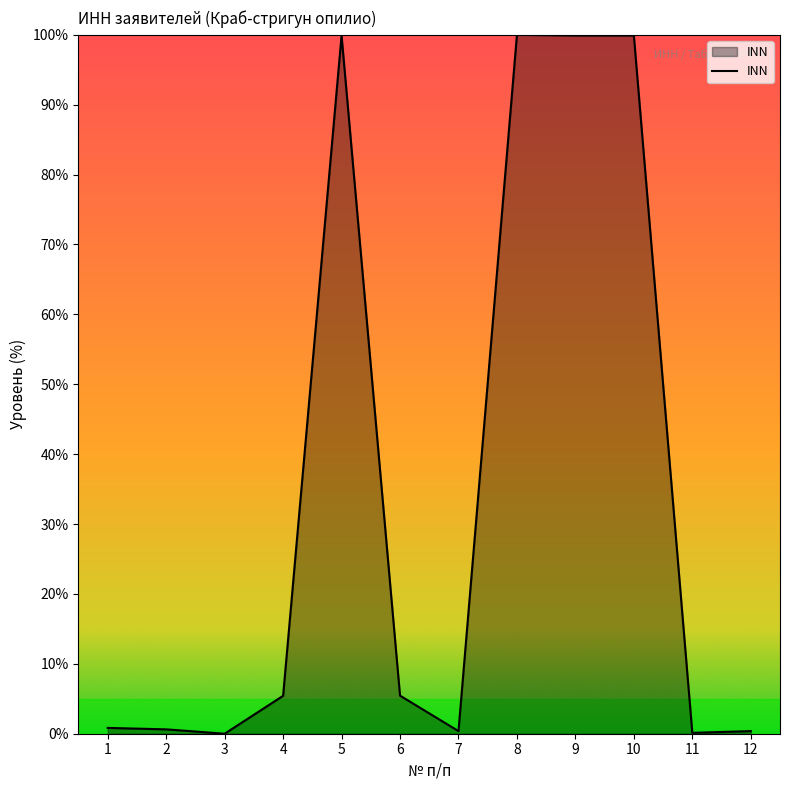

The chart shows a value of 0.0 at 3. True or false?

True